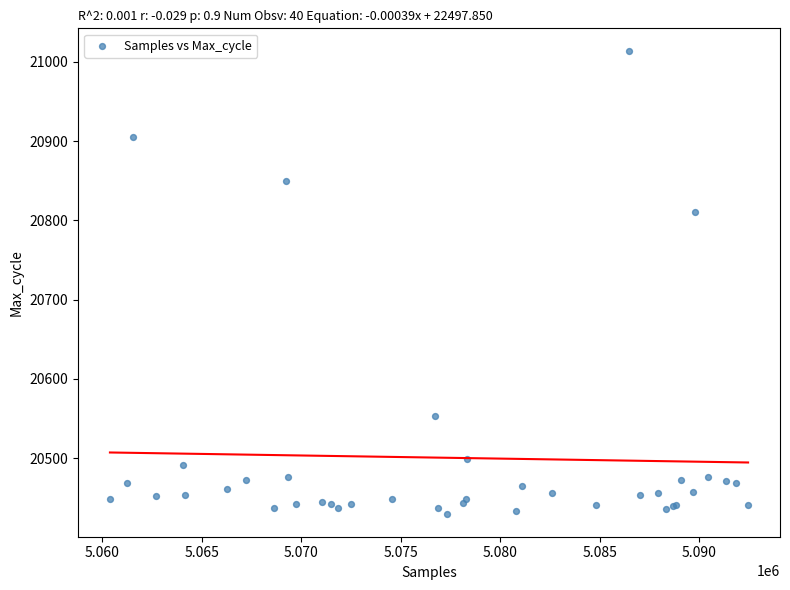

What Y value in the scatter plot is closest to 20721?

20811